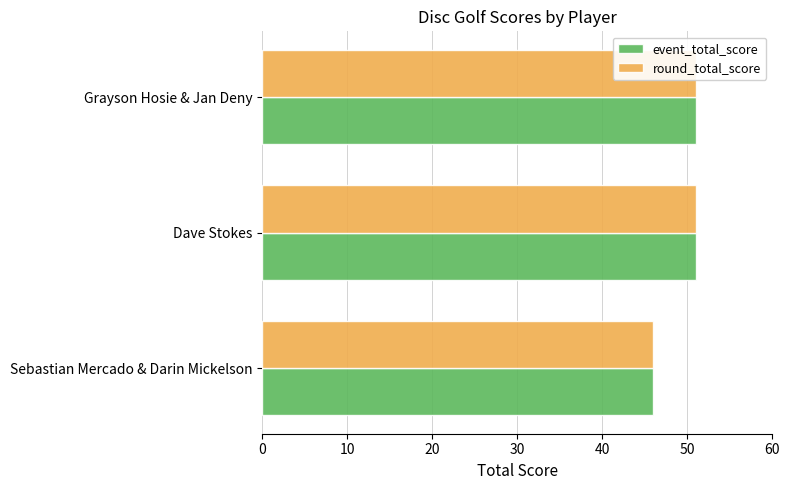

Which series has the largest total across all categories?

event_total_score